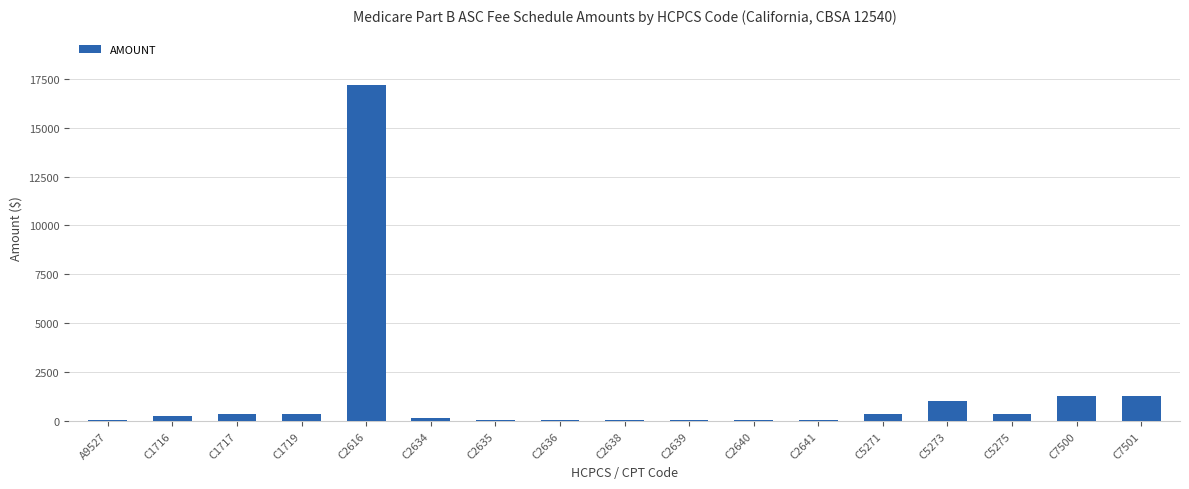

What is the maximum value shown in the chart?

17177.0